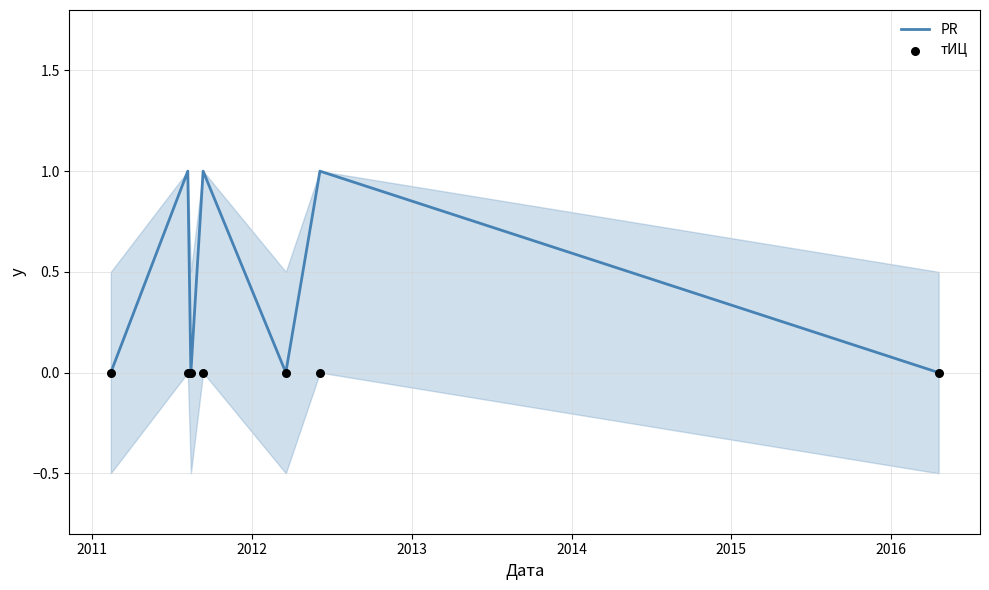

What are all the series names shown in the legend?

PR, тИЦ